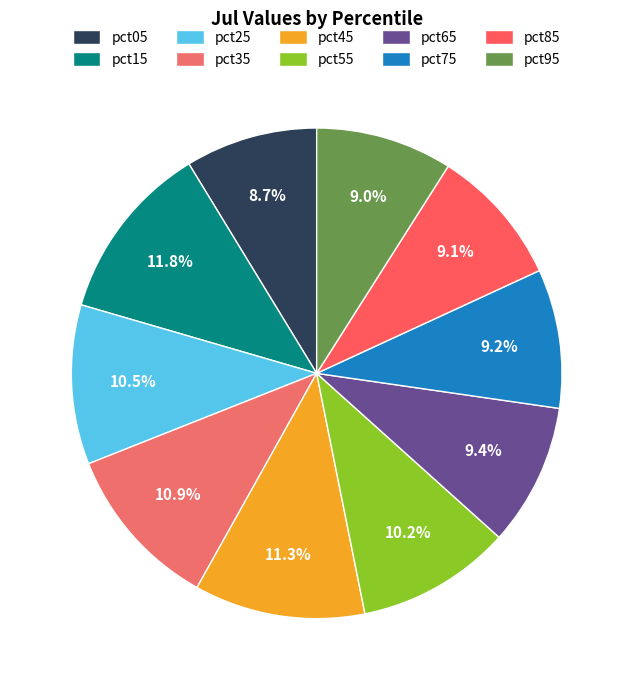

Which category has the biggest portion of the pie?

pct15